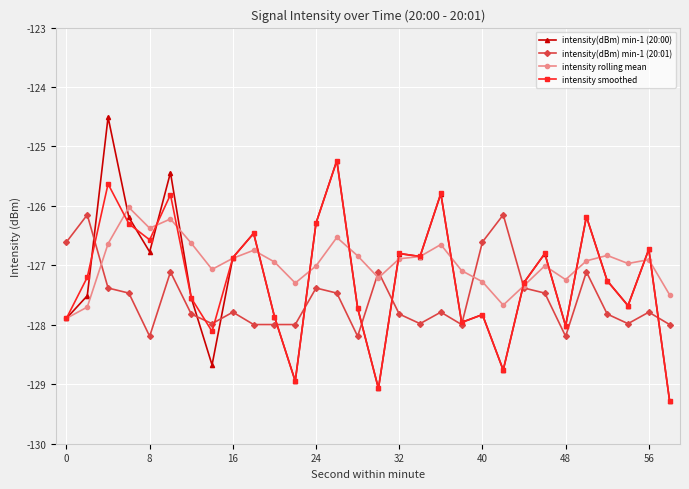

After their last crossing, which series has the higher values: intensity smoothed or intensity rolling mean?

intensity rolling mean